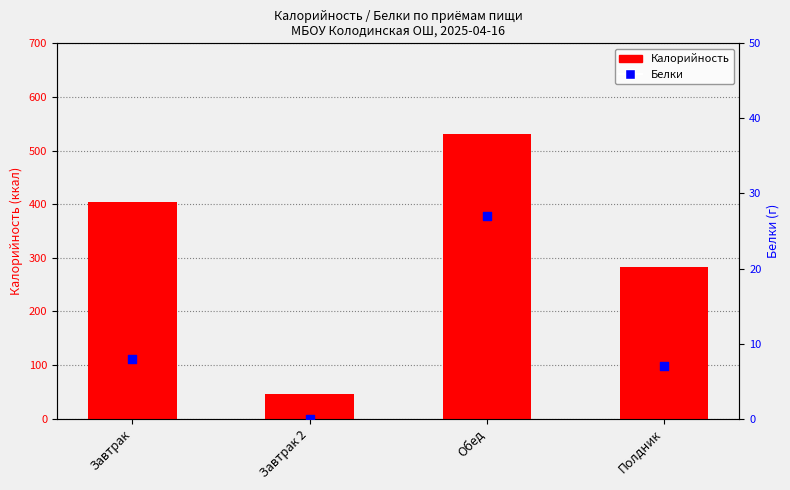

What are all the series names shown in the legend?

Калорийность, Белки